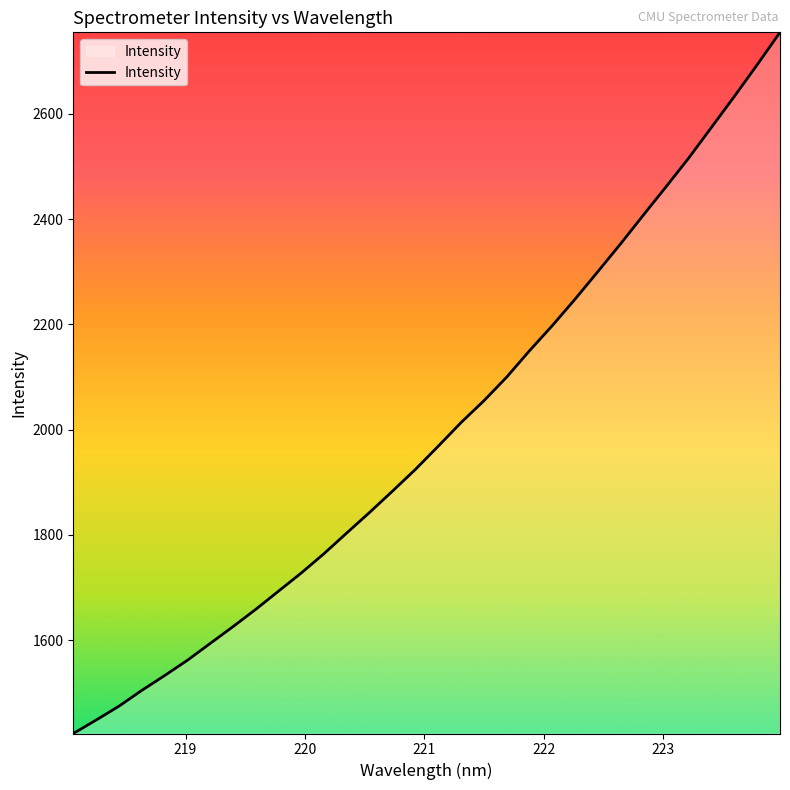

What is the greatest value displayed?

2754.7